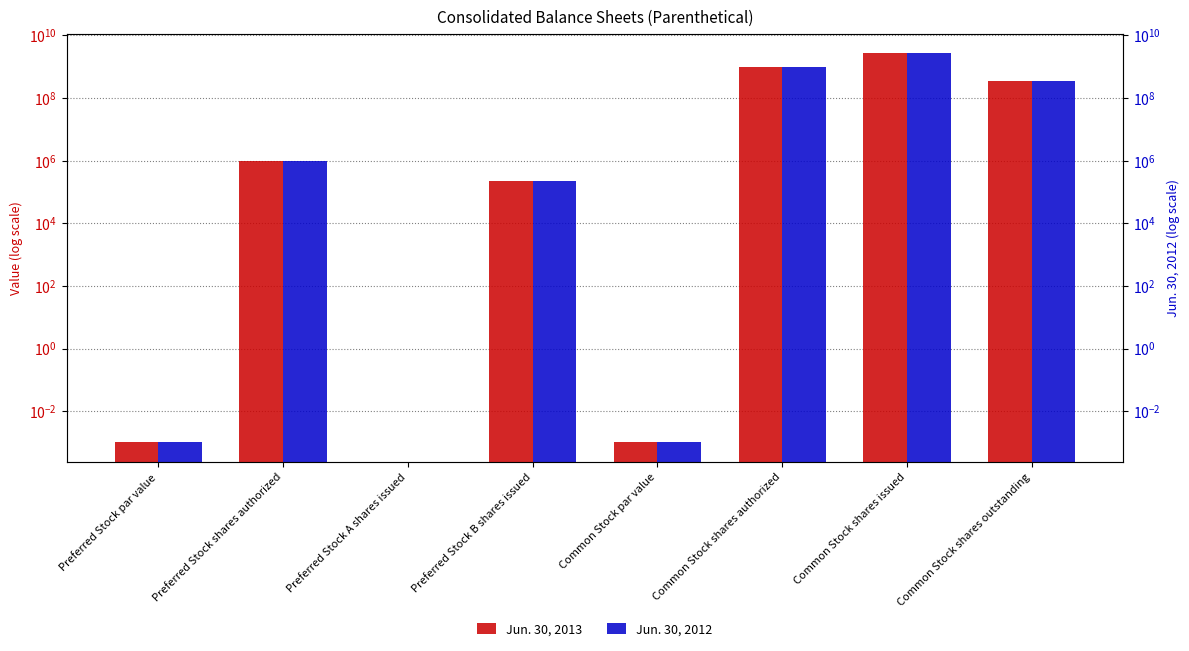

The Jun. 30, 2013 series shows 353496968.0 at Common Stock shares outstanding. True or false?

True